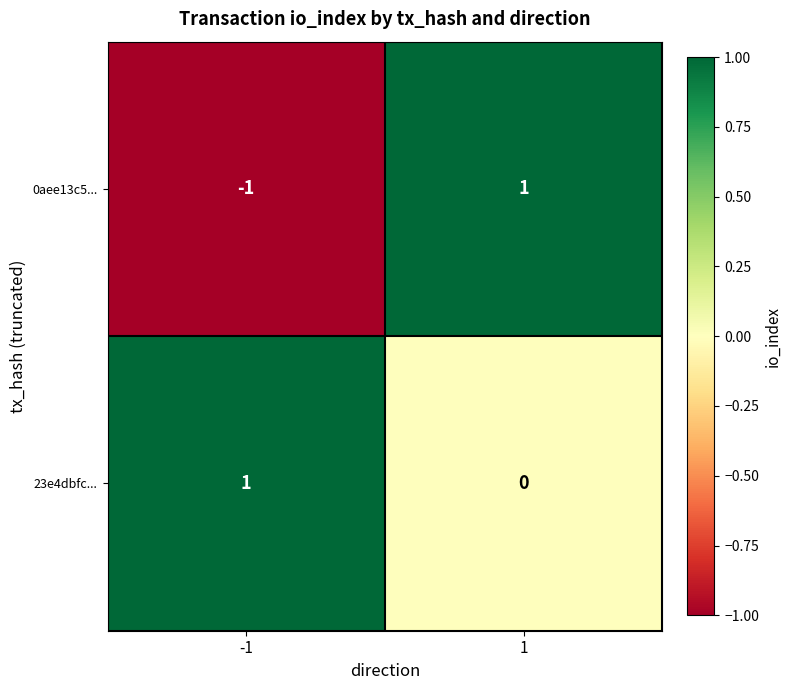

Reading left to right, transcribe all the data shown in this chart.

0aee13c5...: -1	1
23e4dbfc...: 1	0